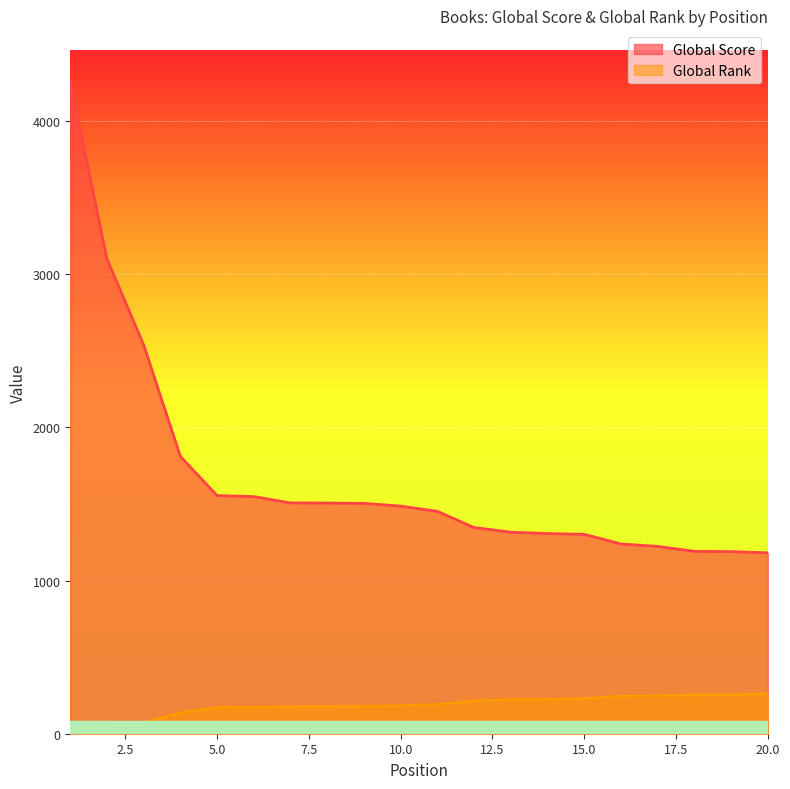

What is the sum of the Global Rank values at 6 and 14?

397